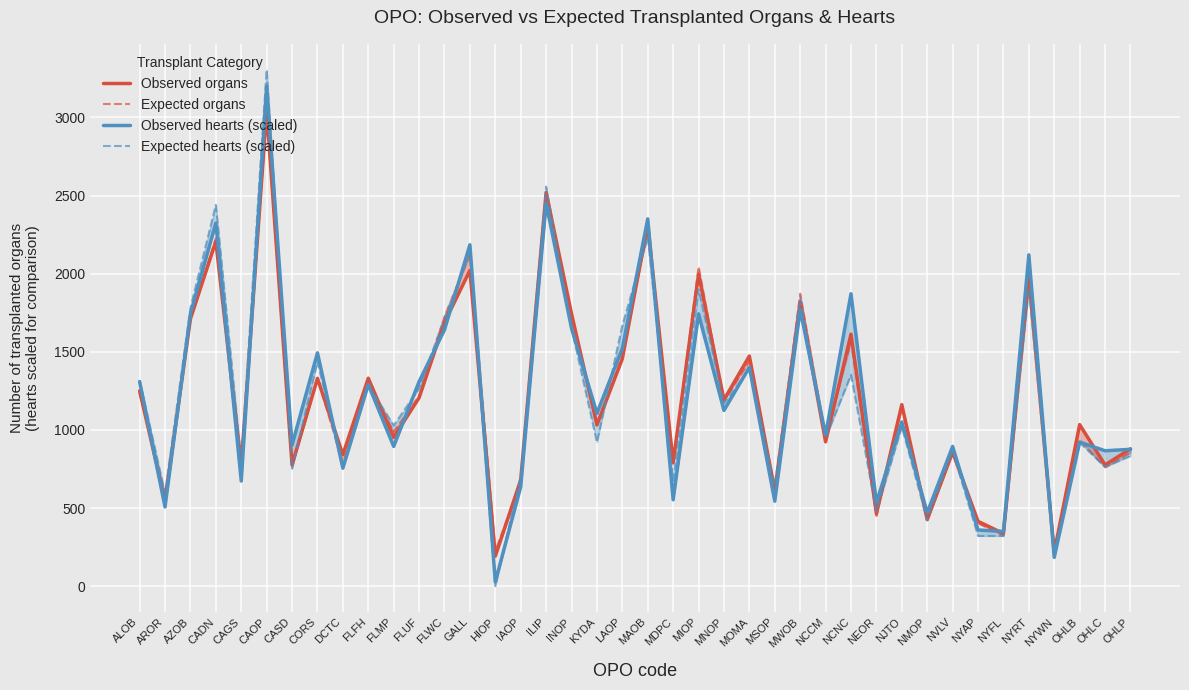

Reading right to left, list all the values displayed in this chart.

Observed organs: 879.0	776.0	1034.0	216.0	1979.0	337.0	415.0	858.0	426.0	1162.0	465.0	1613.0	924.0	1819.0	605.0	1473.0	1193.0	1996.0	792.0	2314.0	1456.0	1032.0	1744.0	2520.0	680.0	192.0	2021.0	1688.0	1206.0	952.0	1331.0	842.0	1330.0	776.0	3046.0	770.0	2207.0	1711.0	547.0	1250.0
Expected organs: 855.6	761.5	937.1	236.9	1974.7	324.2	403.0	855.5	422.8	1139.8	450.1	1563.8	959.3	1871.9	614.8	1437.9	1185.7	2043.3	775.3	2295.1	1477.0	1035.3	1713.4	2432.4	658.2	225.9	2123.2	1724.9	1217.8	989.1	1298.1	788.3	1331.0	767.6	3036.4	783.6	2227.5	1710.4	573.8	1235.9
Observed hearts (scaled): 875.8	866.6	921.9	184.4	2120.5	350.3	359.6	894.3	470.2	1051.0	534.7	1871.5	968.0	1770.1	543.9	1401.3	1124.8	1742.5	553.2	2350.9	1521.2	1106.3	1650.3	2452.4	636.1	27.7	2185.0	1641.1	1309.2	894.3	1290.7	756.0	1493.5	903.5	3199.1	673.0	2323.3	1742.5	507.1	1309.2
Expected hearts (scaled): 833.7	763.0	919.9	218.1	1903.0	321.5	321.5	864.9	424.1	1021.2	477.0	1352.9	947.9	1843.3	646.5	1393.7	1169.9	1901.8	678.3	2233.3	1669.0	921.2	1653.3	2556.9	703.1	0.0	2131.5	1717.8	1264.6	1028.7	1288.0	752.1	1438.1	752.7	3306.0	799.5	2440.1	1780.9	594.7	1317.2